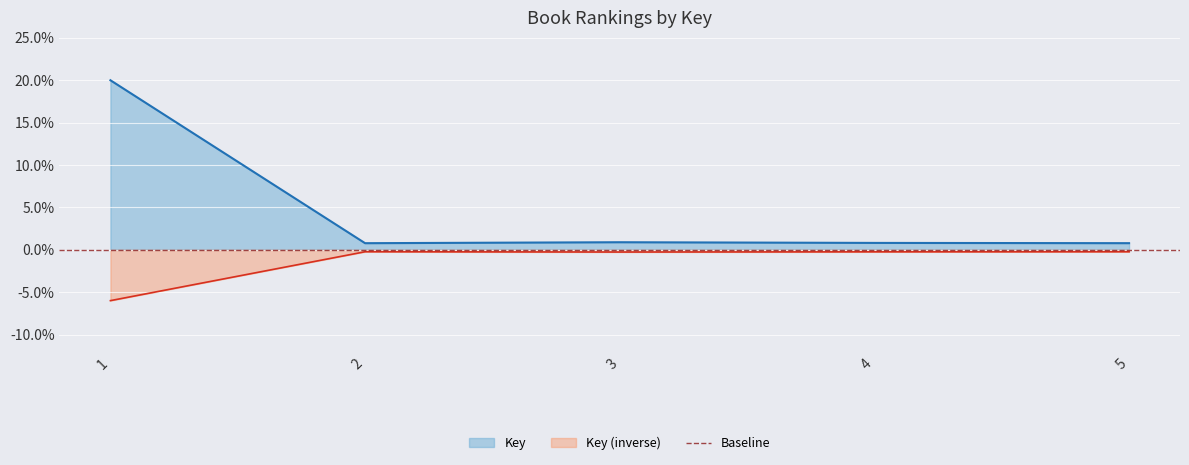

What value does the data have at 5?

0.8